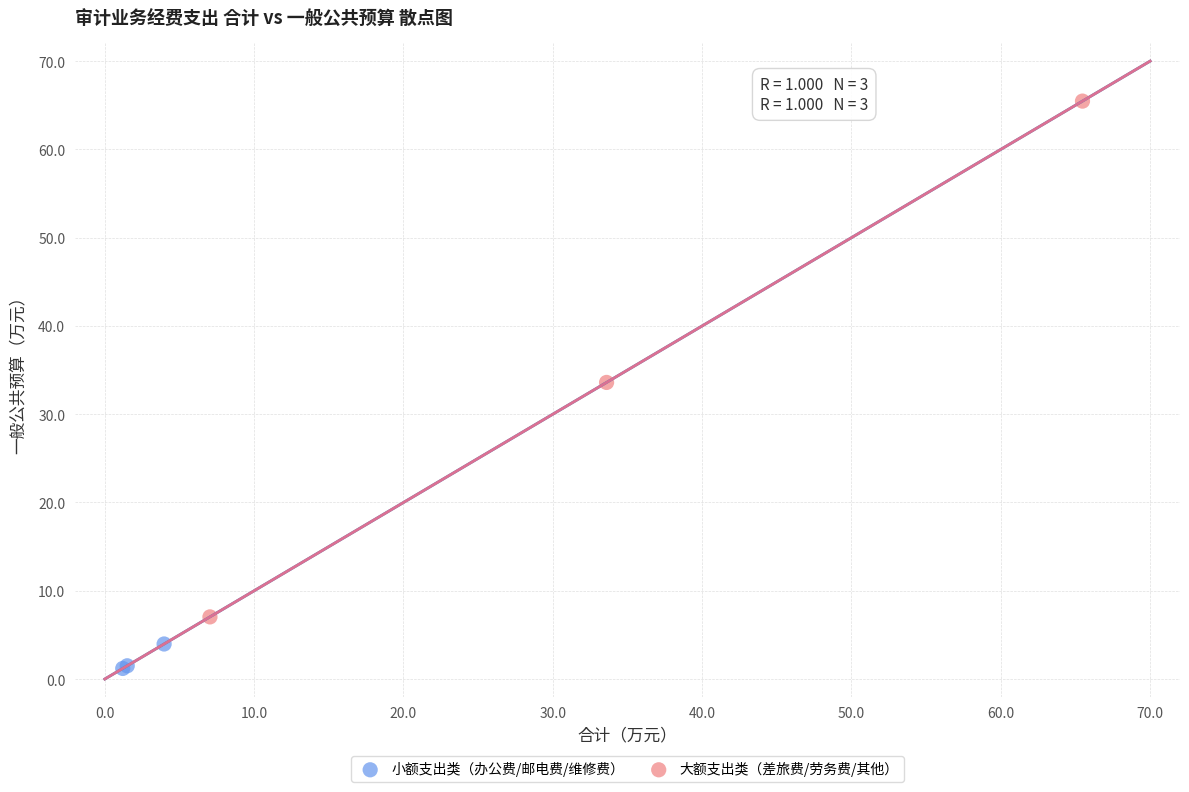

Which series has the widest spread of Y values?

大额支出类（差旅费/劳务费/其他）